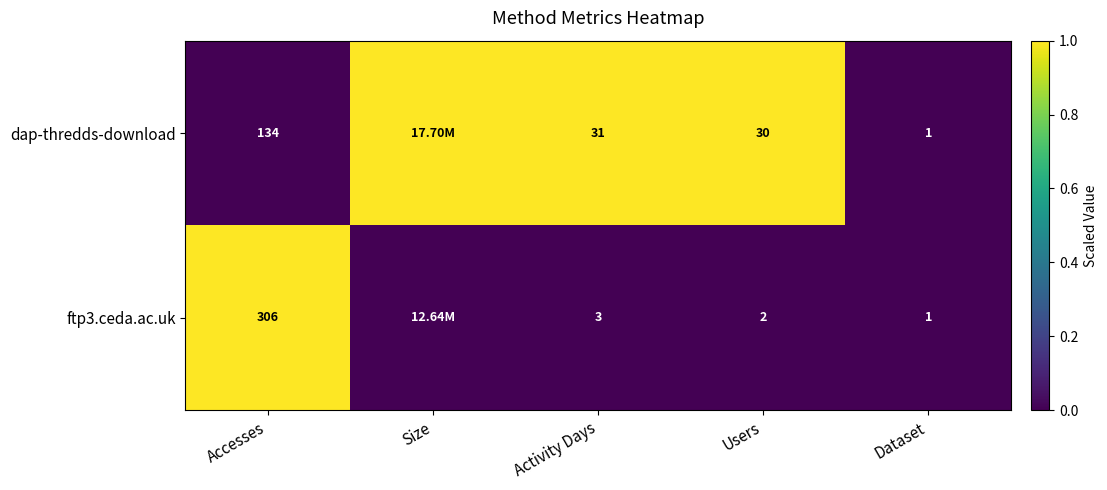

Is it true that dap-thredds-download equals 1 at Users?

False